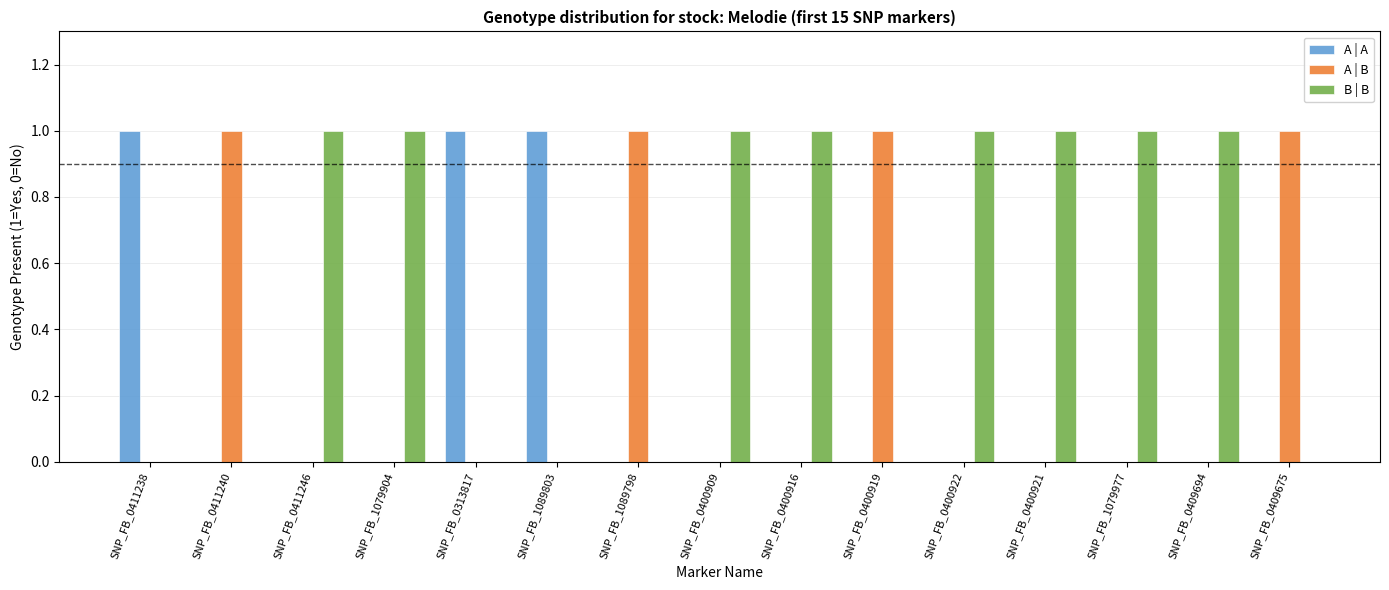

Which series has the largest total across all categories?

B | B